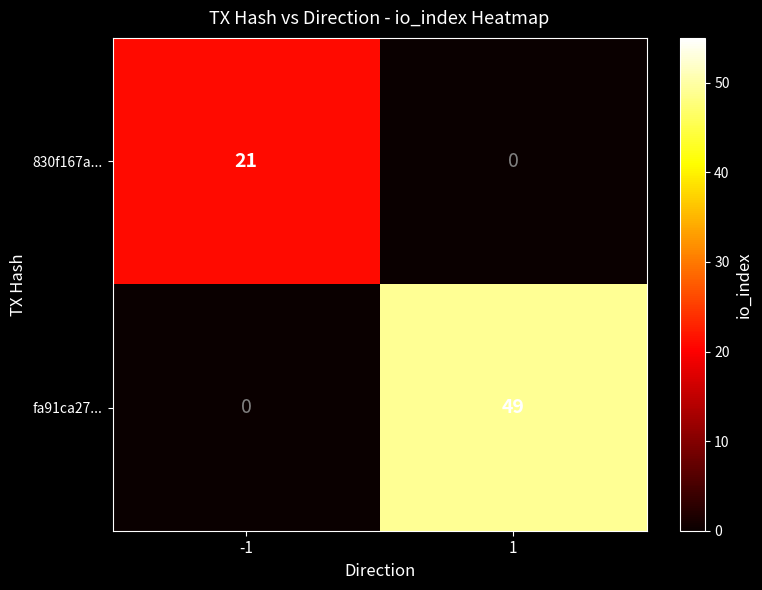

At -1, list the series in order from largest to smallest.

830f167a..., fa91ca27...